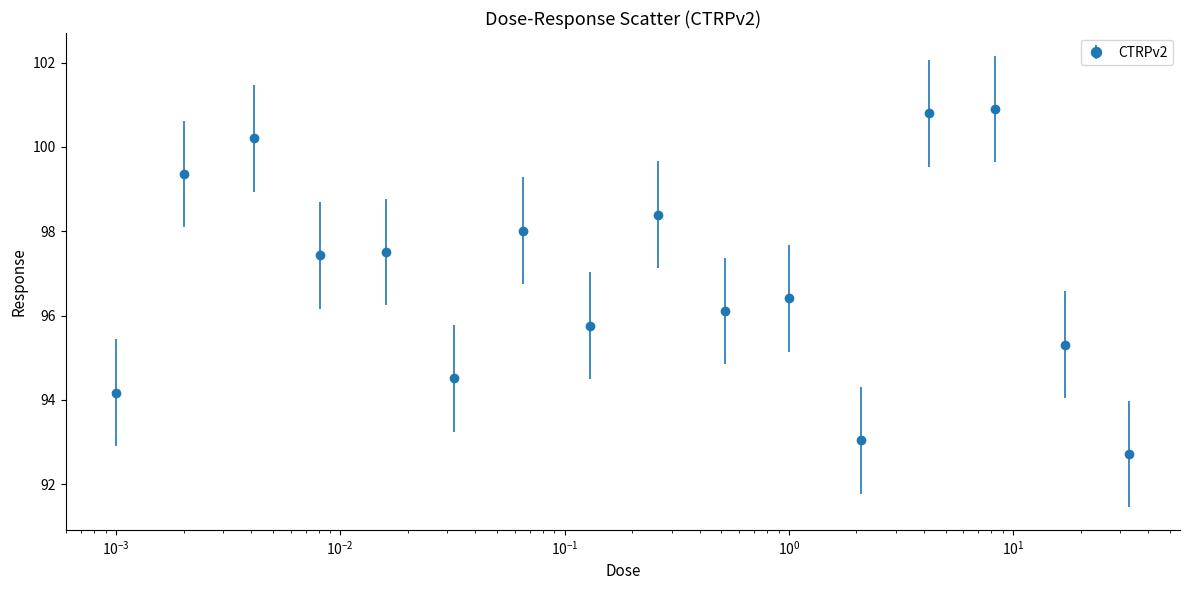

What is the minimum value shown in the chart?

92.7